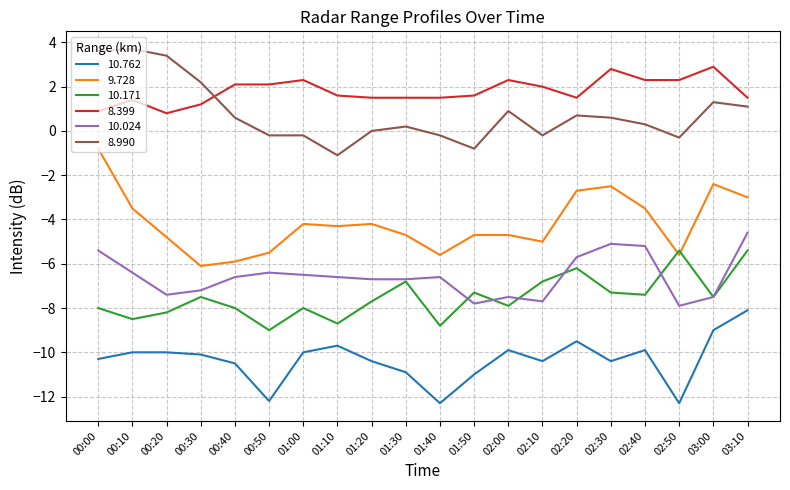

Where does the 10.171 series first go above -7?

01:30